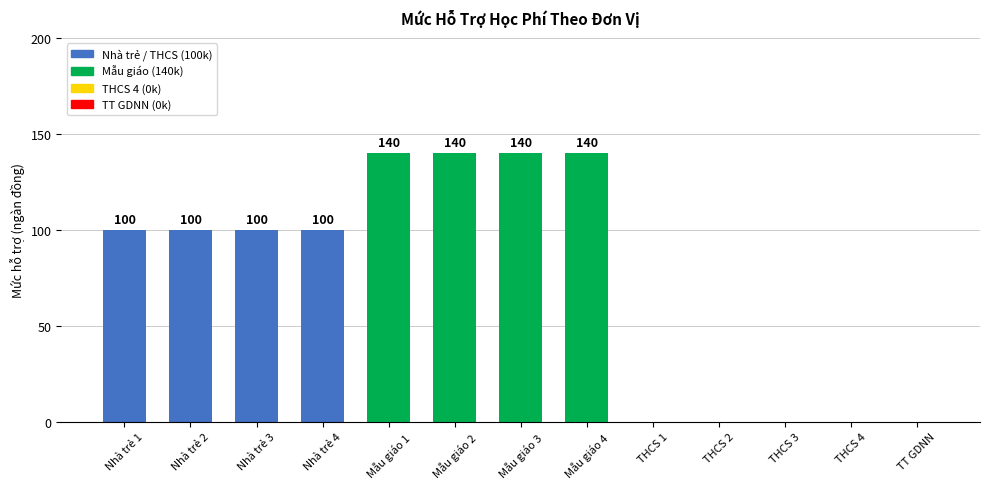

How many values are between 0 and 140?

13